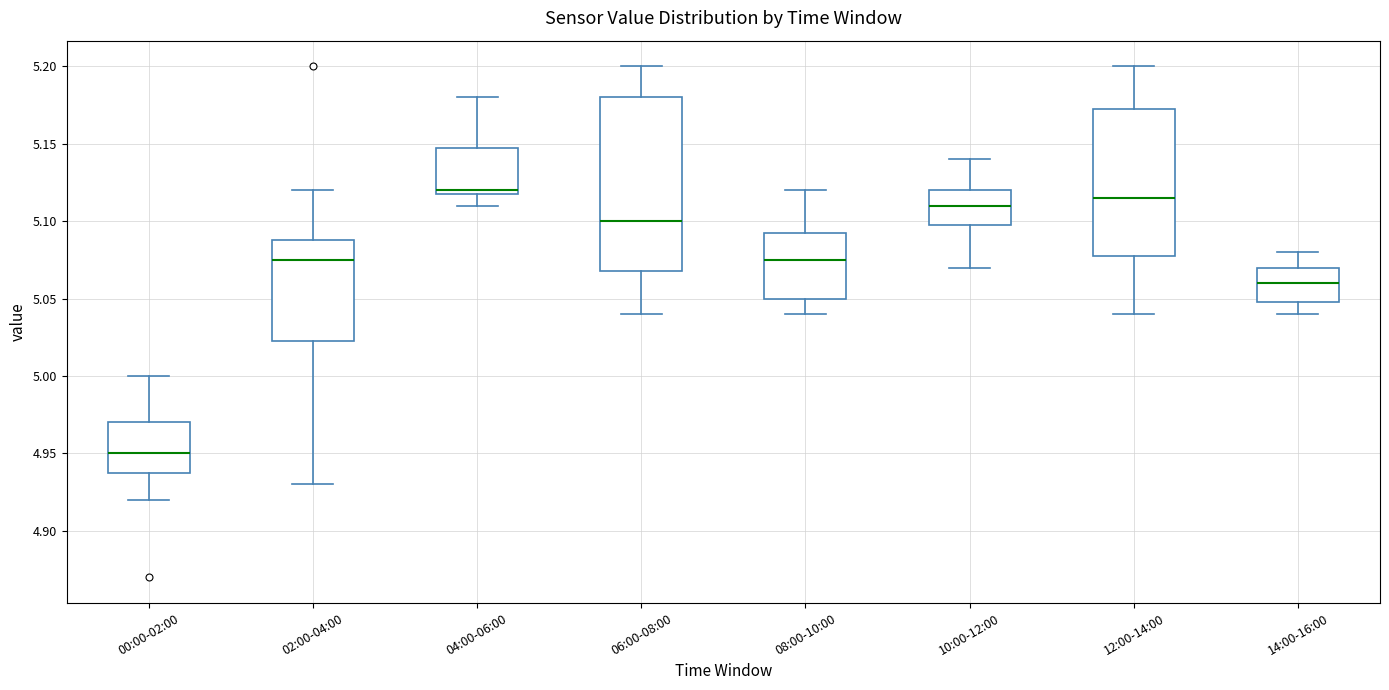

Reading left to right, transcribe this box plot: for each box, give where its median line is, the range the box spans, and where its two whiskers end, as read against the y-axis. The values are not printed on the chart, so give them approximately, as read against the axis.

00:00-02:00: median 4.950, box 4.940 to 4.970, whiskers 4.920 to 5.000
02:00-04:00: median 5.075, box 5.025 to 5.090, whiskers 4.930 to 5.120
04:00-06:00: median 5.120 (just above the box's lower edge), box 5.120 to 5.150, whiskers 5.110 to 5.180
06:00-08:00: median 5.100, box 5.070 to 5.180, whiskers 5.040 to 5.200
08:00-10:00: median 5.075, box 5.050 to 5.095, whiskers 5.040 to 5.120
10:00-12:00: median 5.110, box 5.100 to 5.120, whiskers 5.070 to 5.140
12:00-14:00: median 5.115, box 5.080 to 5.175, whiskers 5.040 to 5.200
14:00-16:00: median 5.060, box 5.050 to 5.070, whiskers 5.040 to 5.080